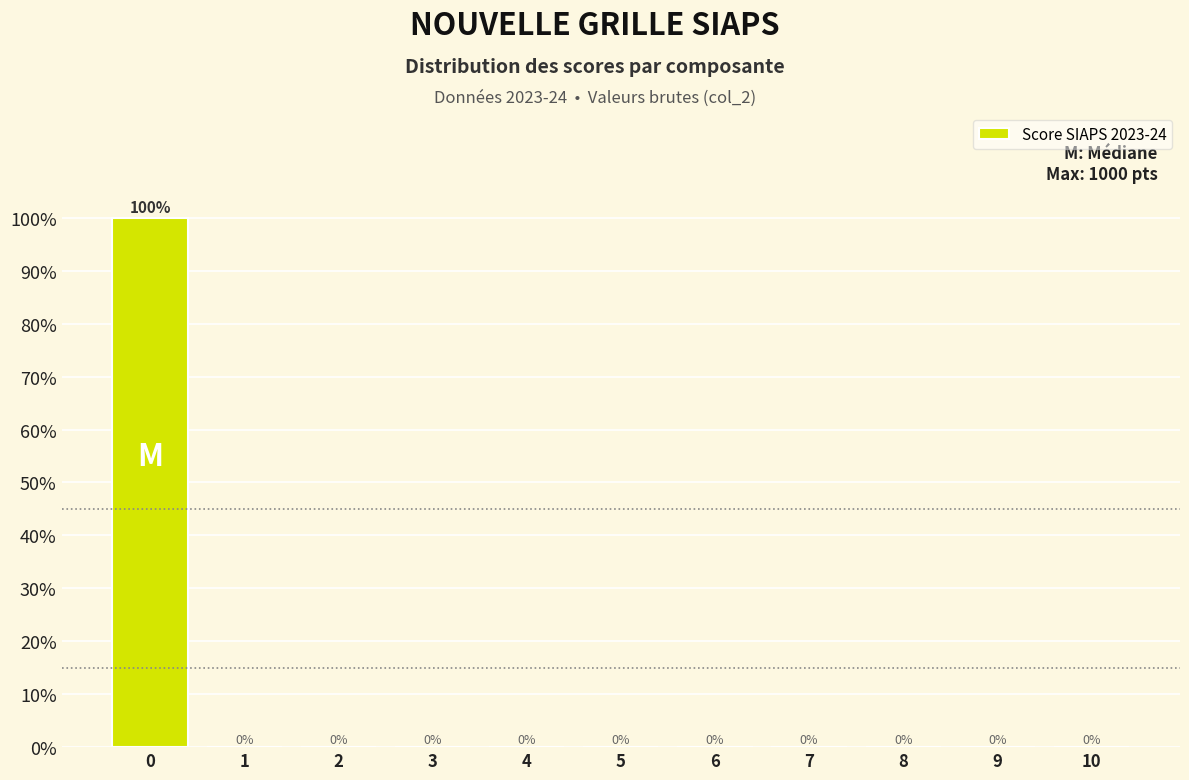

Reading left to right, what are all the values shown in this chart?

0=100	1=0	2=0	3=0	4=0	5=0	6=0	7=0	8=0	9=0	10=0